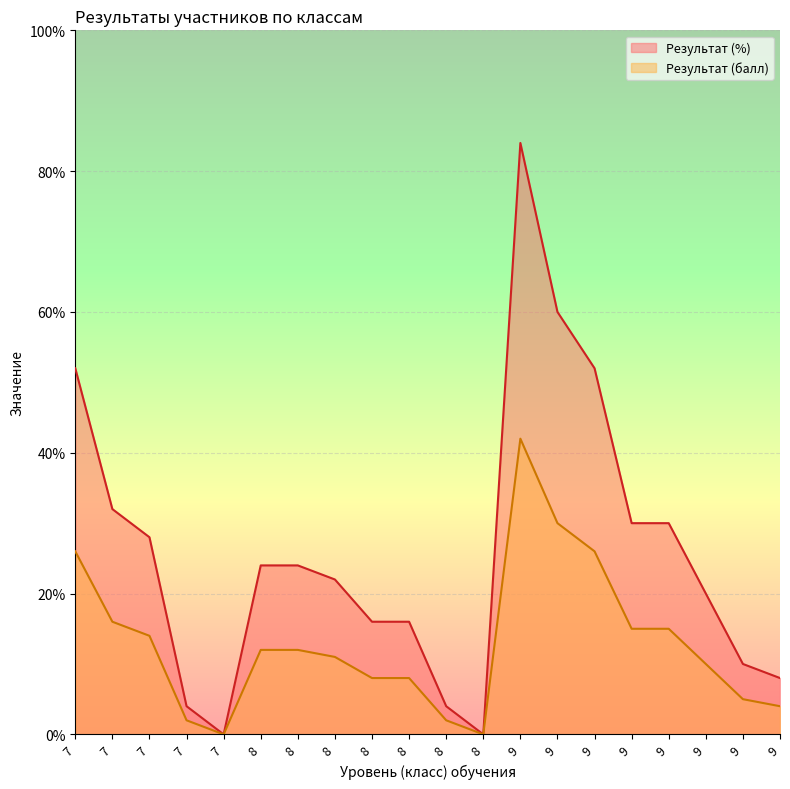

How many lines are shown in the chart?

2